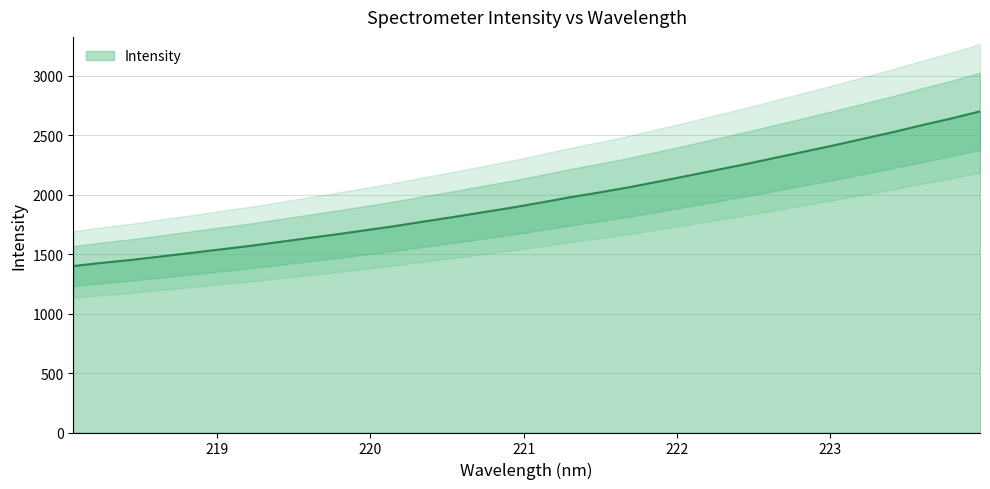

What is the sum of all values?

62745.4